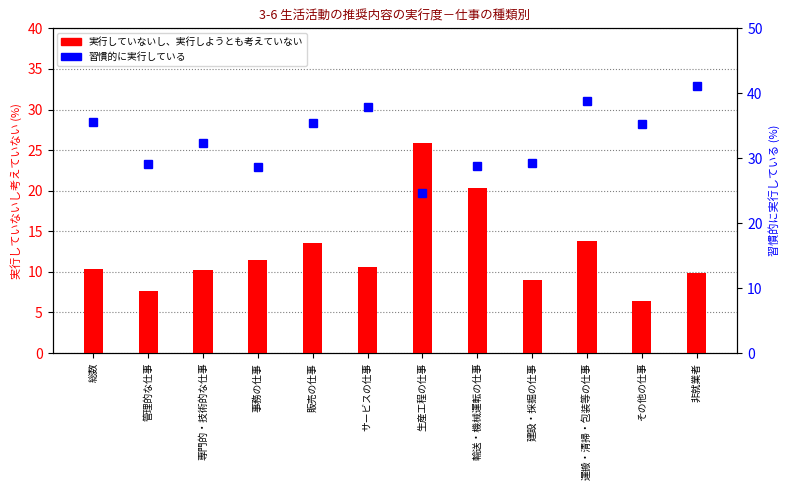

Reading right to left, list all the values displayed in this chart.

実行していないし、実行しようとも考えていない: 9.8	6.4	13.8	9.0	20.3	25.9	10.6	13.5	11.5	10.2	7.6	10.4
習慣的に実行している: 41.1	35.3	38.8	29.2	28.8	24.7	37.9	35.4	28.7	32.4	29.1	35.5